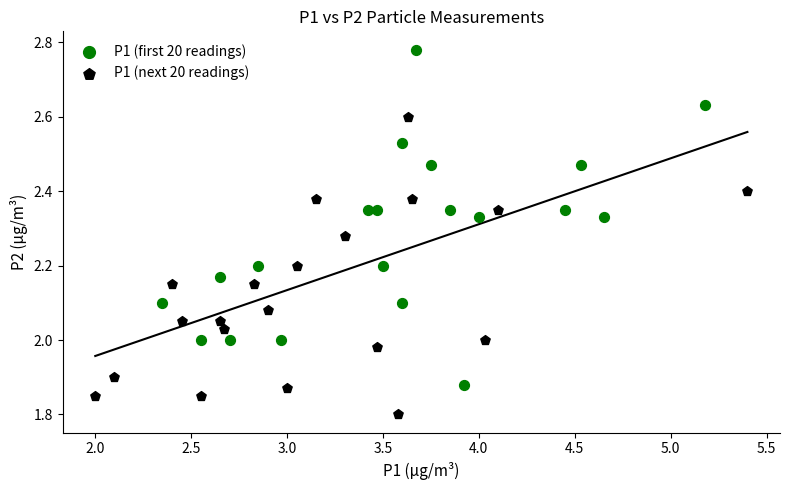

Which series has the largest Y range (max minus min)?

P1 (first 20 readings)